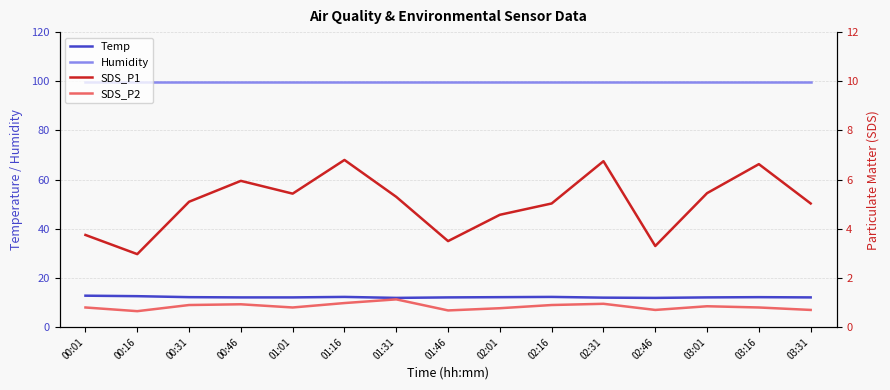

What is the difference between the SDS_P2 values at 03:31 and 03:16?

0.1